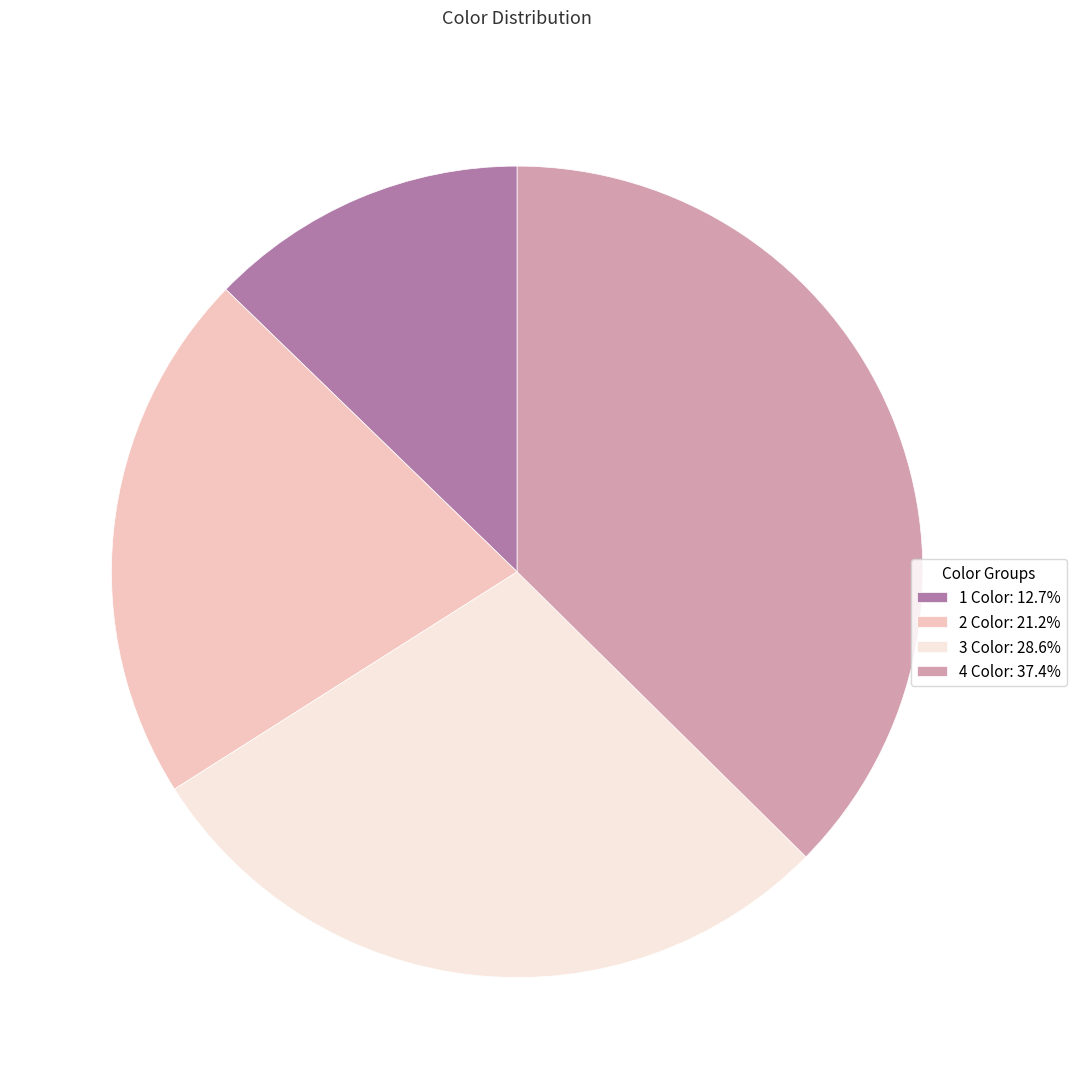

Is 1 Color: 12.7% the majority of the pie?

No